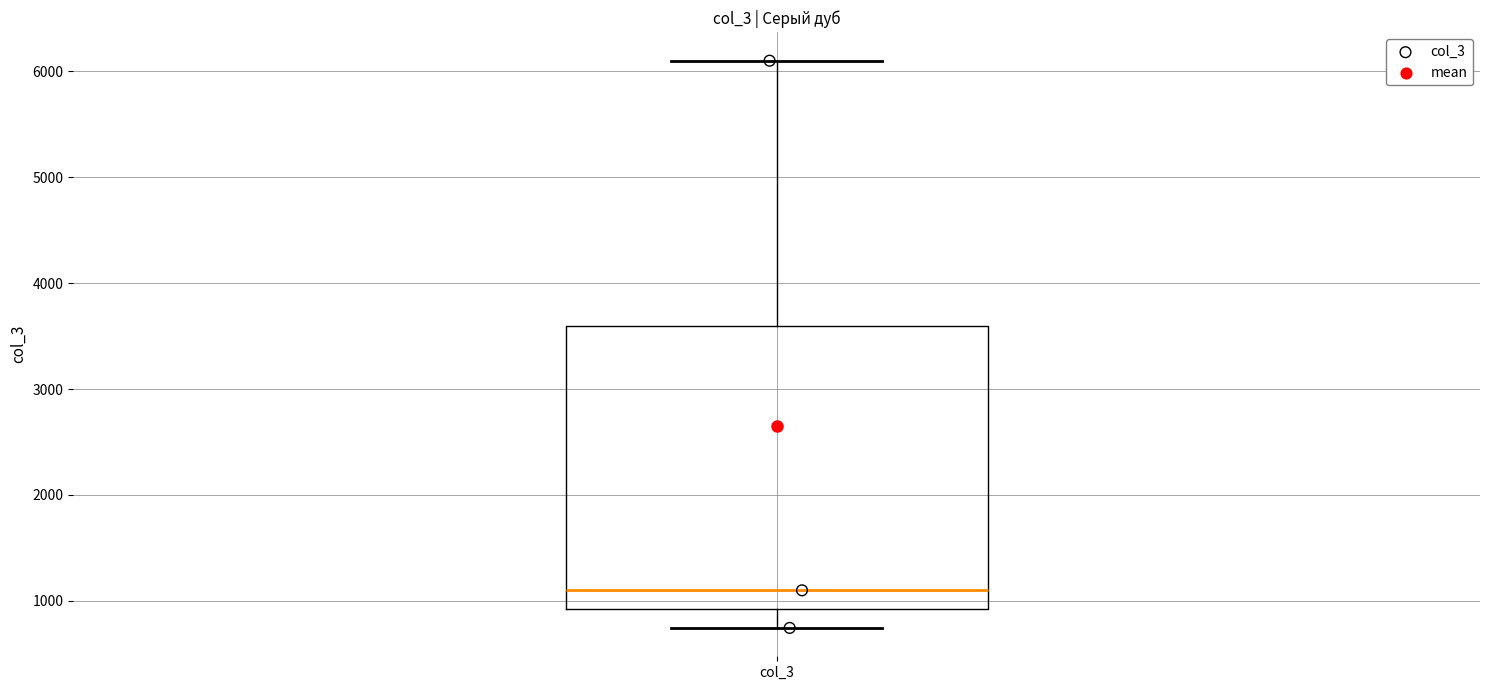

Read this box plot against the y-axis: the position of the median line, the range covered by the box, and the ends of both whiskers. The values are not printed on the chart, so give them approximately, as read against the axis.

median 1100, box 900 to 3600, whiskers 700 to 6100